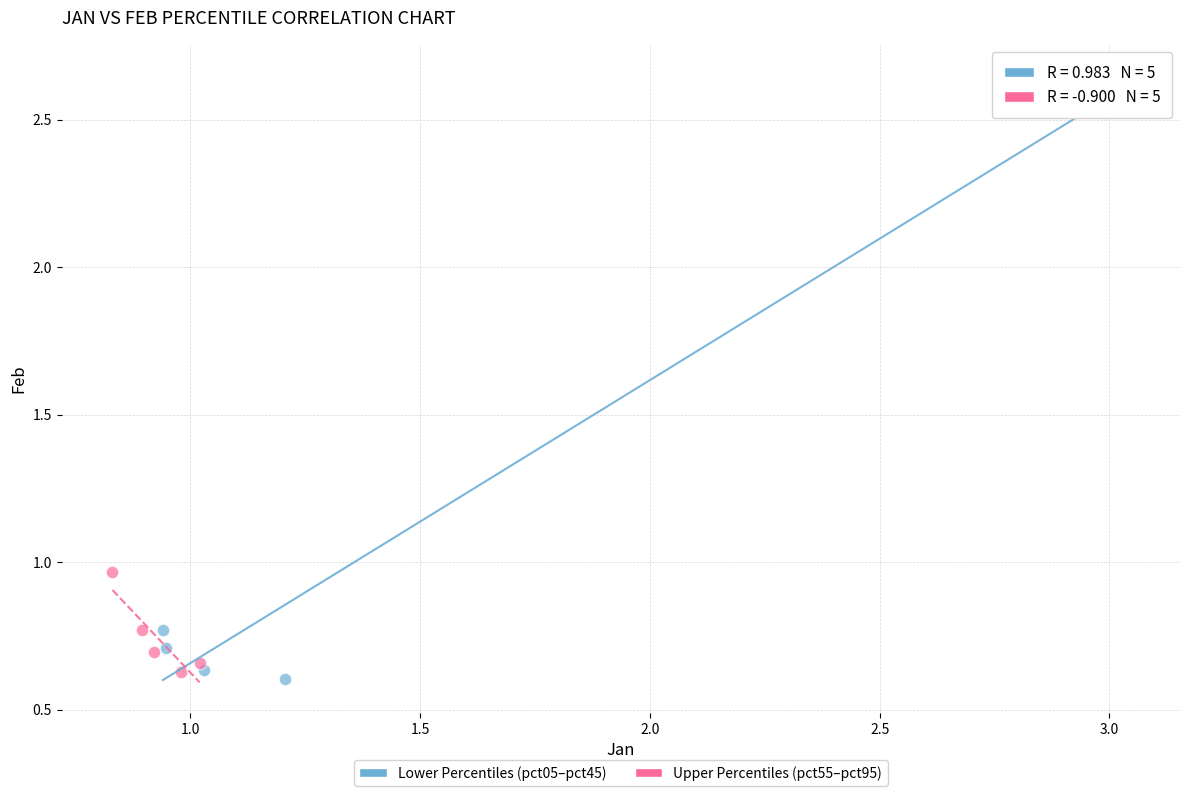

Which series contains the lowest Y value?

Lower Percentiles (pct05–pct45)